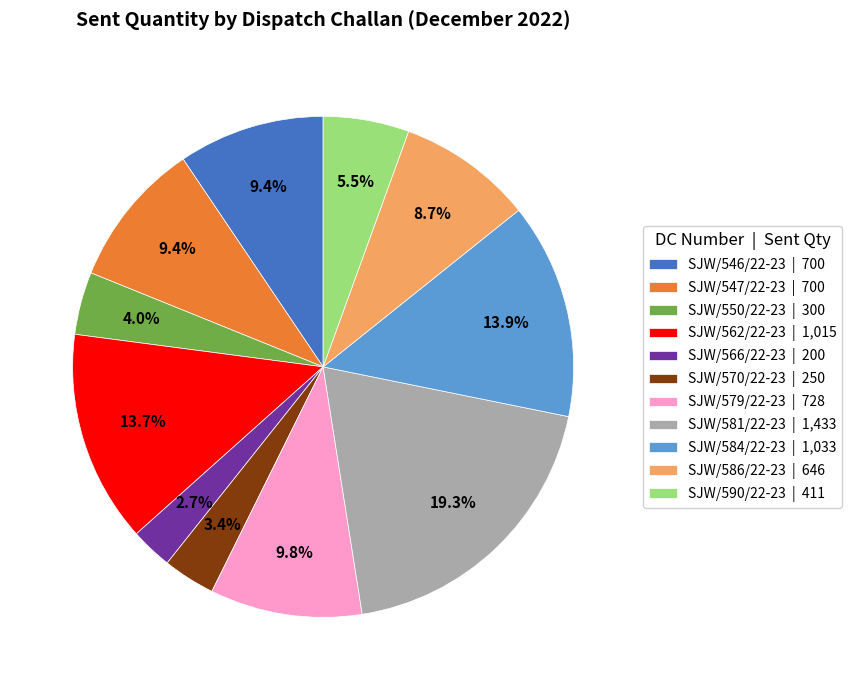

What percentage is the SJW/581/22-23 slice, to the nearest percent?

19%